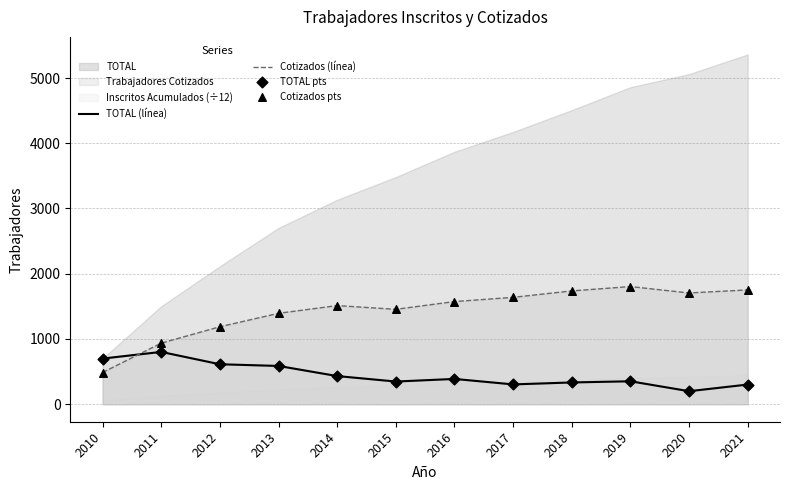

What is the total value across all series at 2010?

2372.0